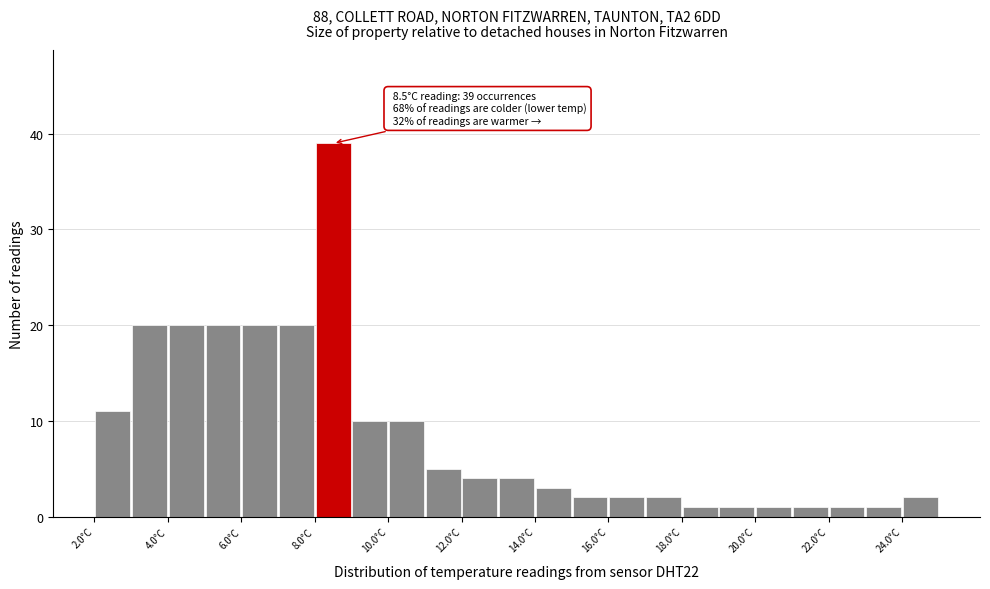

Which range on the x-axis has the tallest bar?

8 to 9